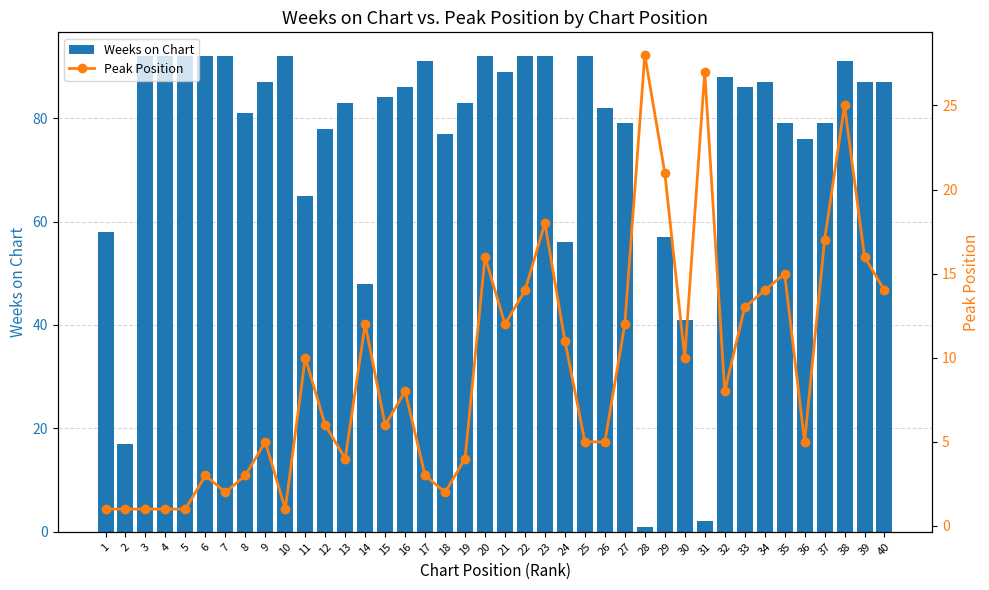

Between 3 and 35, which series saw the biggest shift?

Peak Position